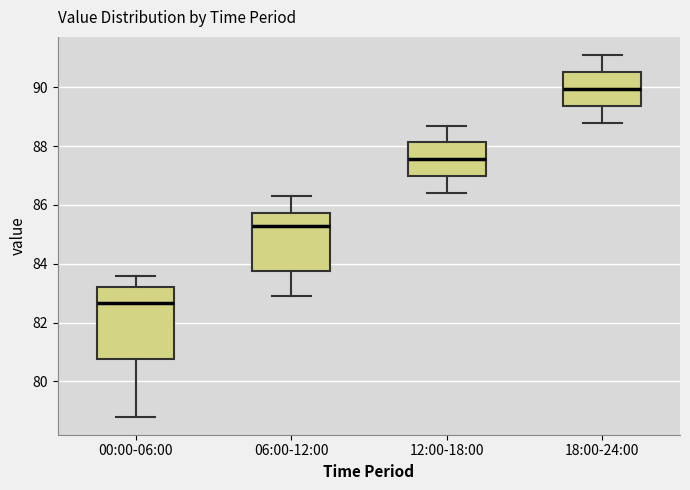

Reading left to right, transcribe this box plot: for each box, give where its median line is, the range the box spans, and where its two whiskers end, as read against the y-axis. The values are not printed on the chart, so give them approximately, as read against the axis.

00:00-06:00: median 82.6, box 80.8 to 83.2, whiskers 78.8 to 83.6
06:00-12:00: median 85.4, box 83.8 to 85.8, whiskers 83.0 to 86.4
12:00-18:00: median 87.6, box 87.0 to 88.2, whiskers 86.4 to 88.8
18:00-24:00: median 90.0, box 89.4 to 90.6, whiskers 88.8 to 91.2